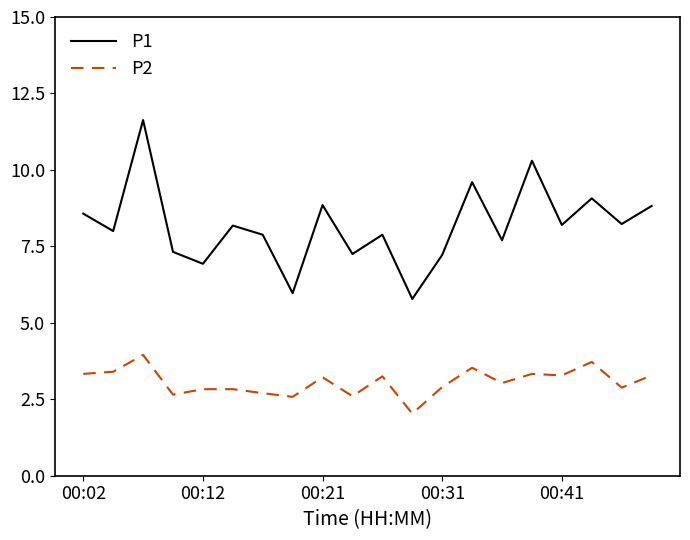

Which series has the largest range (max minus min)?

P1